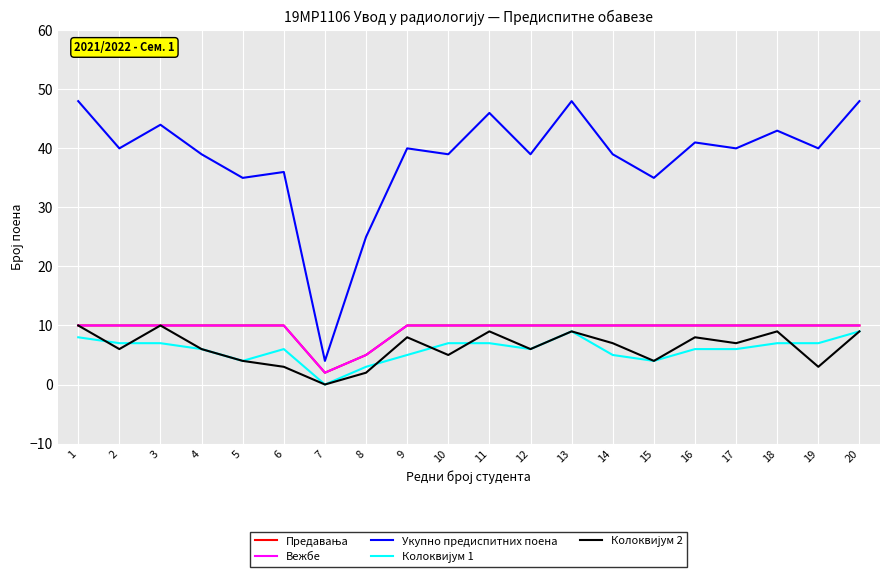

List the labels in order of Укупно предиспитних поена value, smallest first.

7, 8, 5, 15, 6, 4, 10, 12, 14, 2, 9, 17, 19, 16, 18, 3, 11, 1, 13, 20